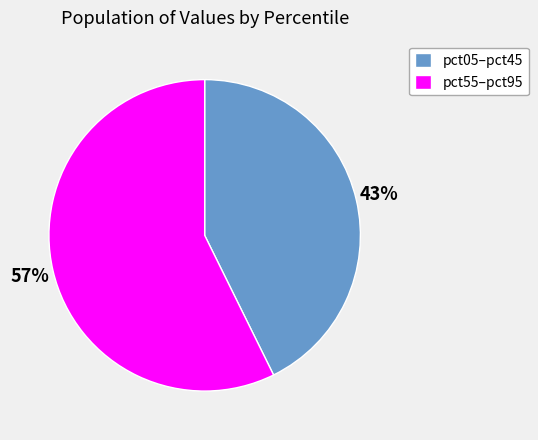

Which has a higher value, pct55–pct95 or pct05–pct45?

pct55–pct95